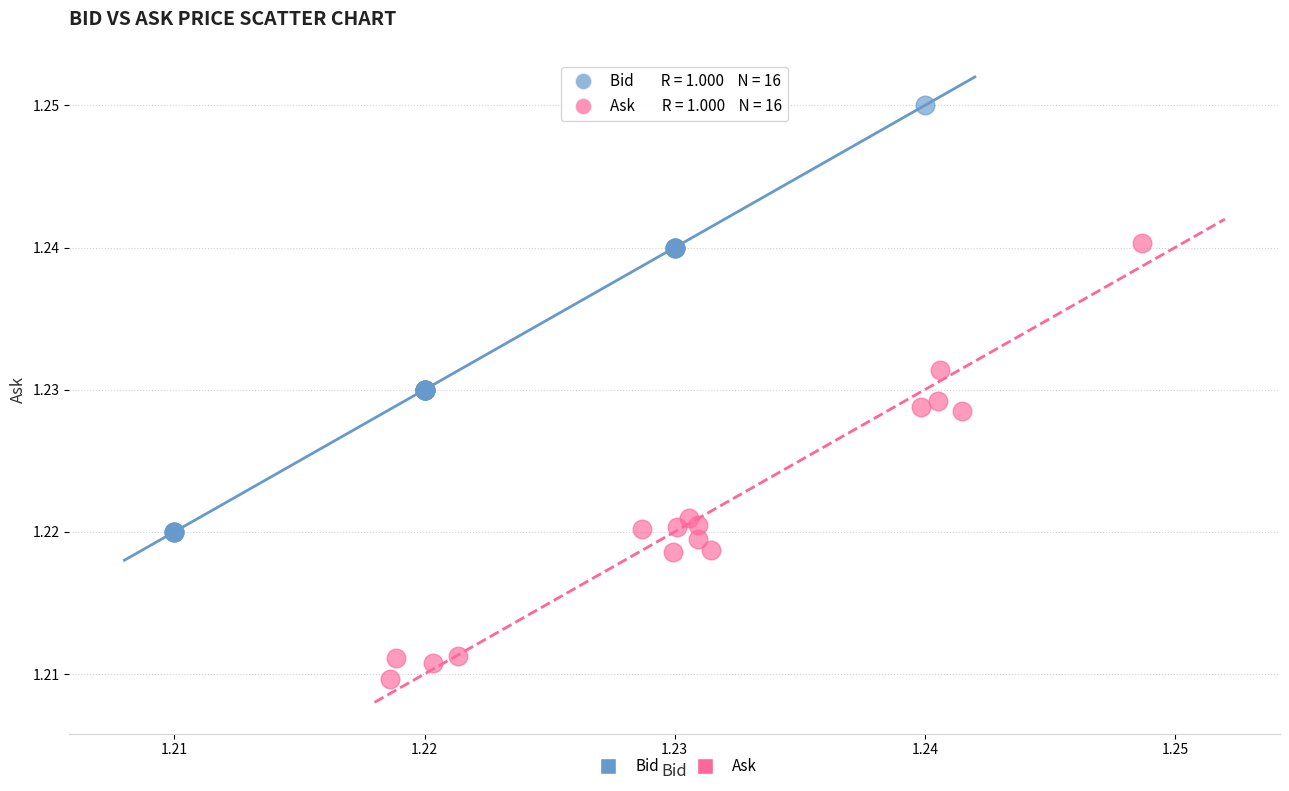

What are all the series names shown in the legend?

Bid, Ask